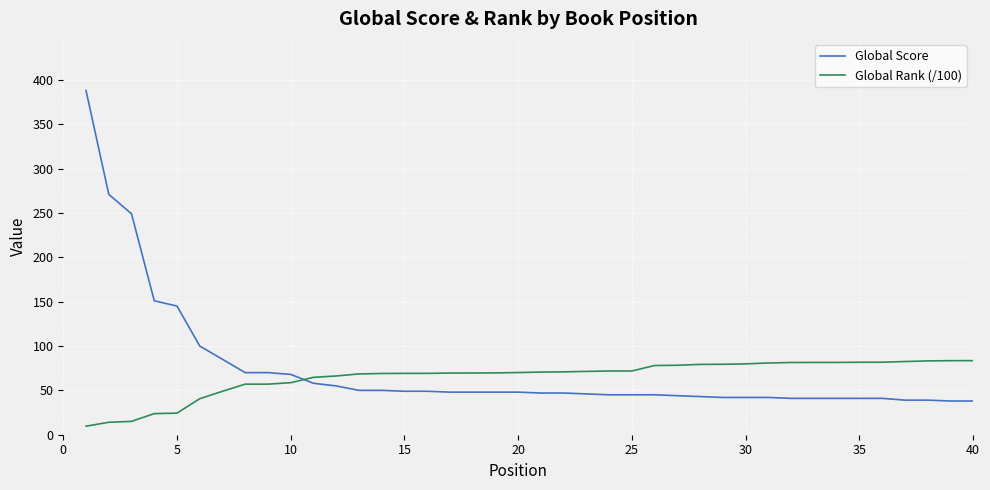

What is the minimum value for Global Score?

38.0